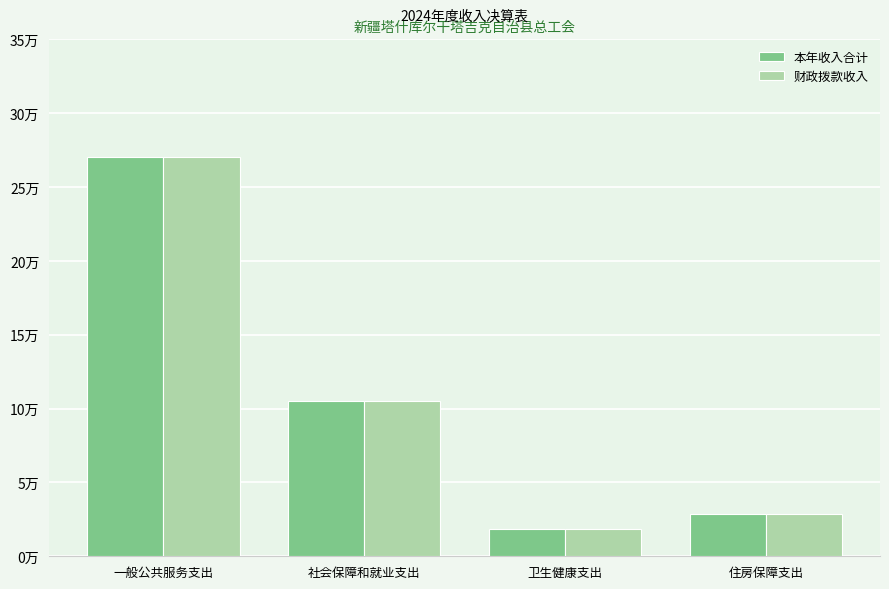

The value of 财政拨款收入 at 住房保障支出 is 2.8. True or false?

True